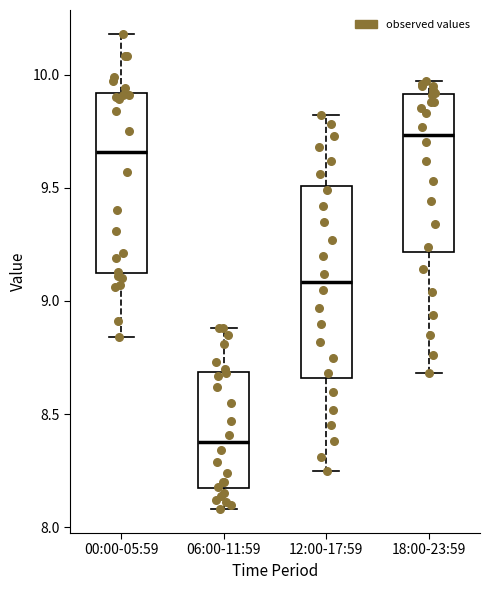

Which box has the lowest median line?

06:00-11:59